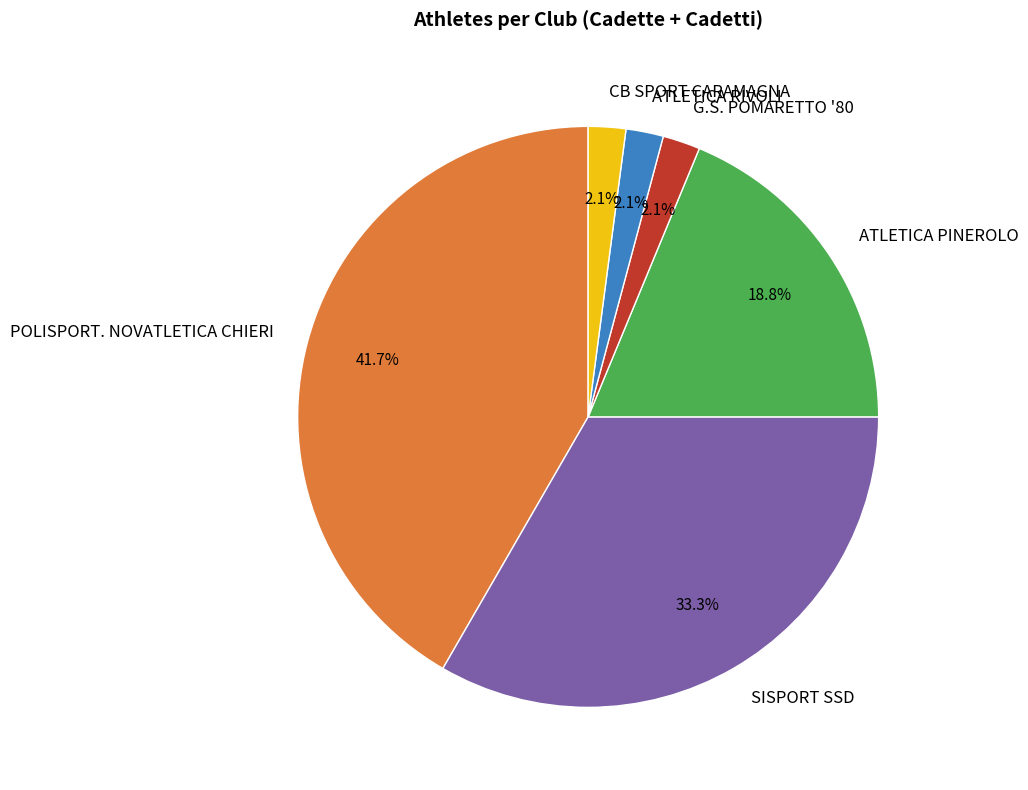

How many segments does this pie chart have?

6